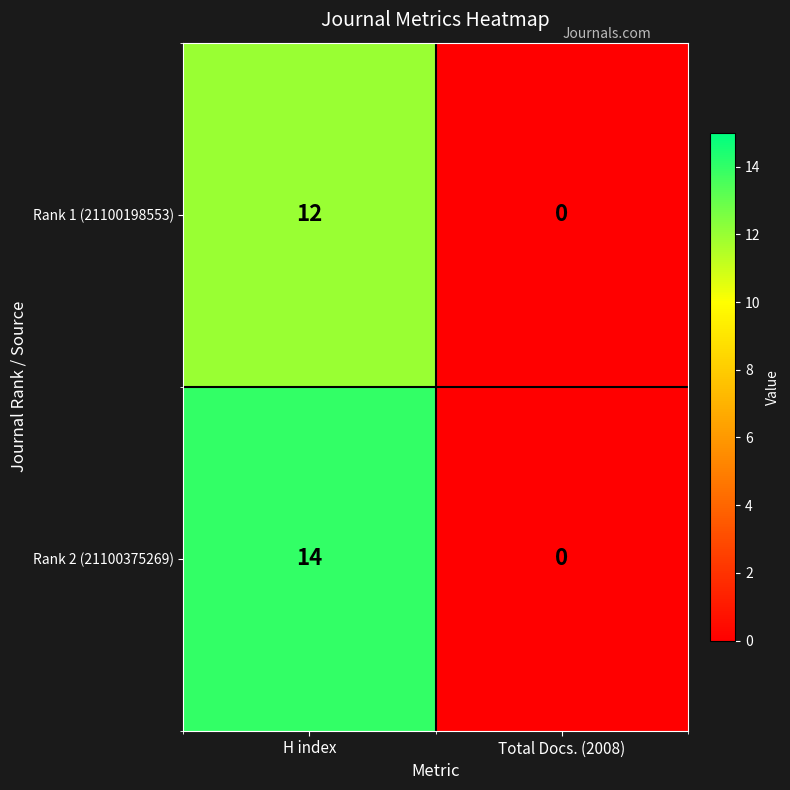

Rank the series by their average value, from lowest to highest.

Rank 1 (21100198553), Rank 2 (21100375269)